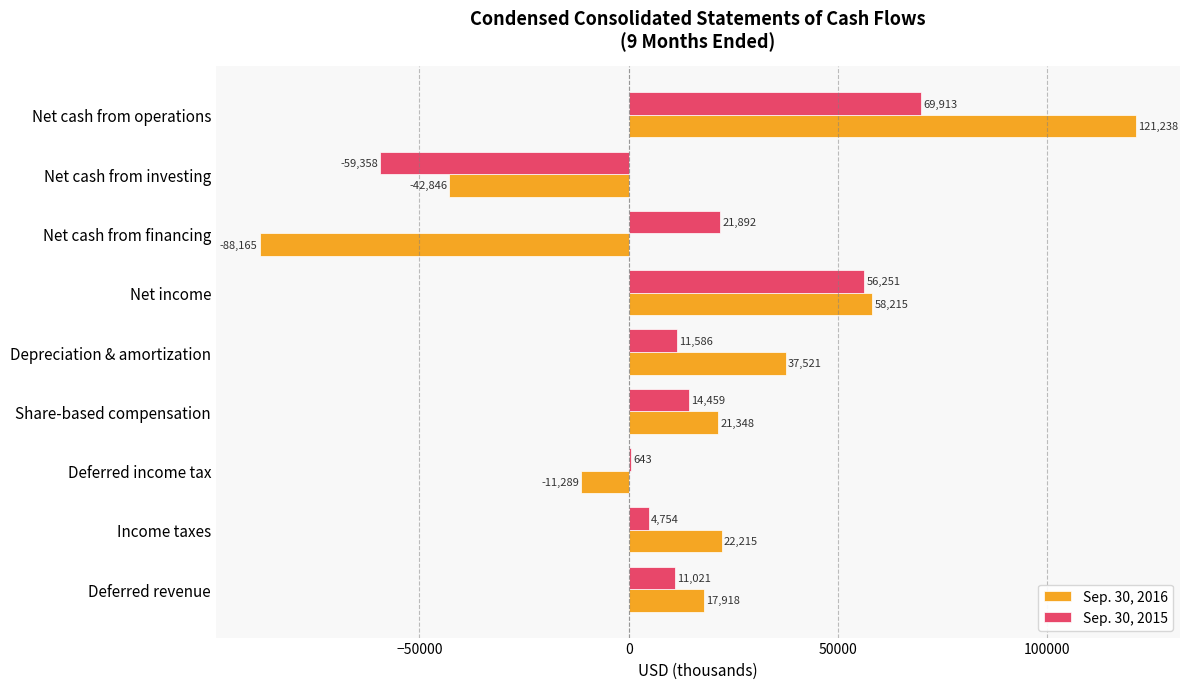

True or false: Sep. 30, 2016 has a value of -11289 at Deferred income tax.

True